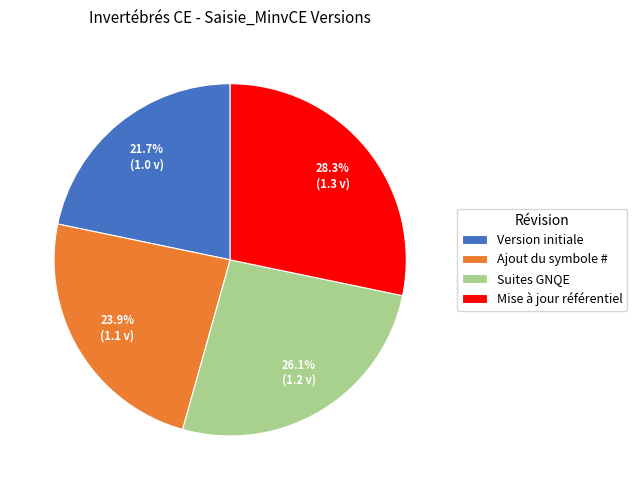

Is Version initiale the majority of the pie?

No